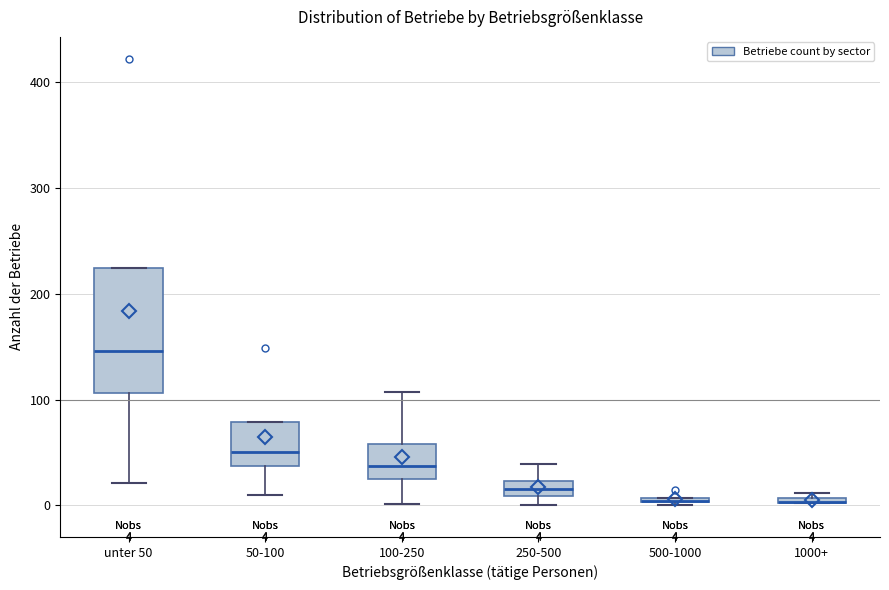

Comparing the boxes themselves (not the whiskers), which one is the tallest?

unter 50